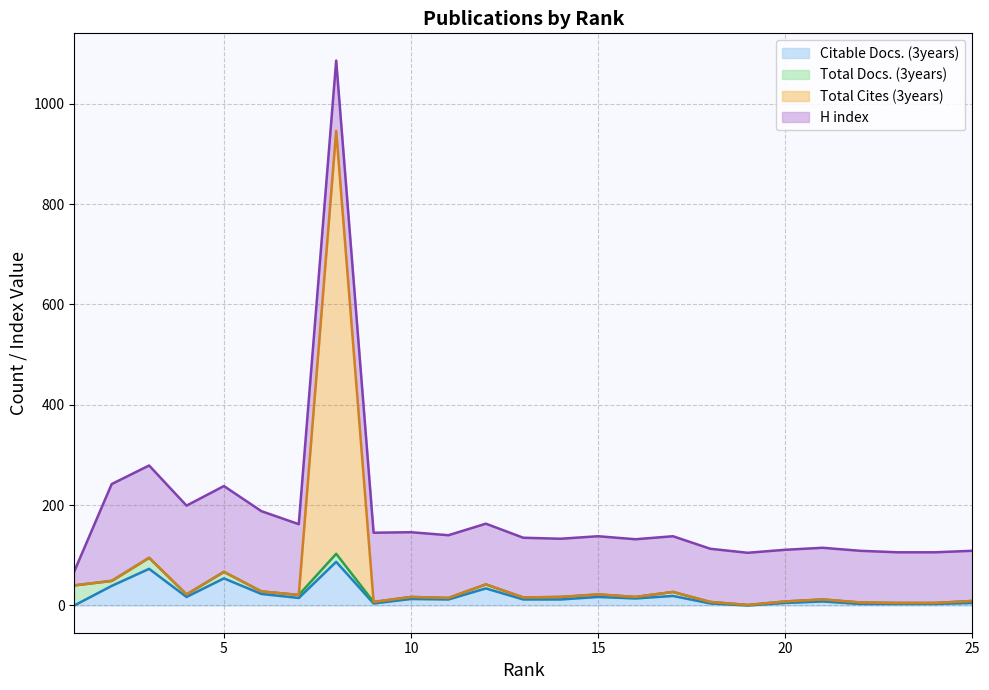

What are all the series names shown in the legend?

Citable Docs. (3years), Total Docs. (3years), Total Cites (3years), H index